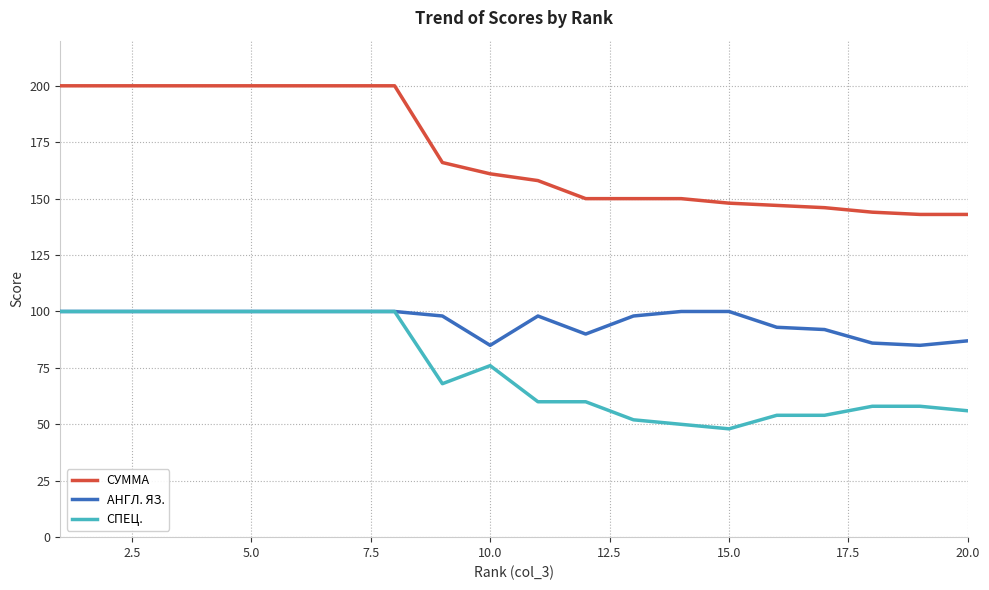

True or false: СУММА and АНГЛ. ЯЗ. cross at least once.

False